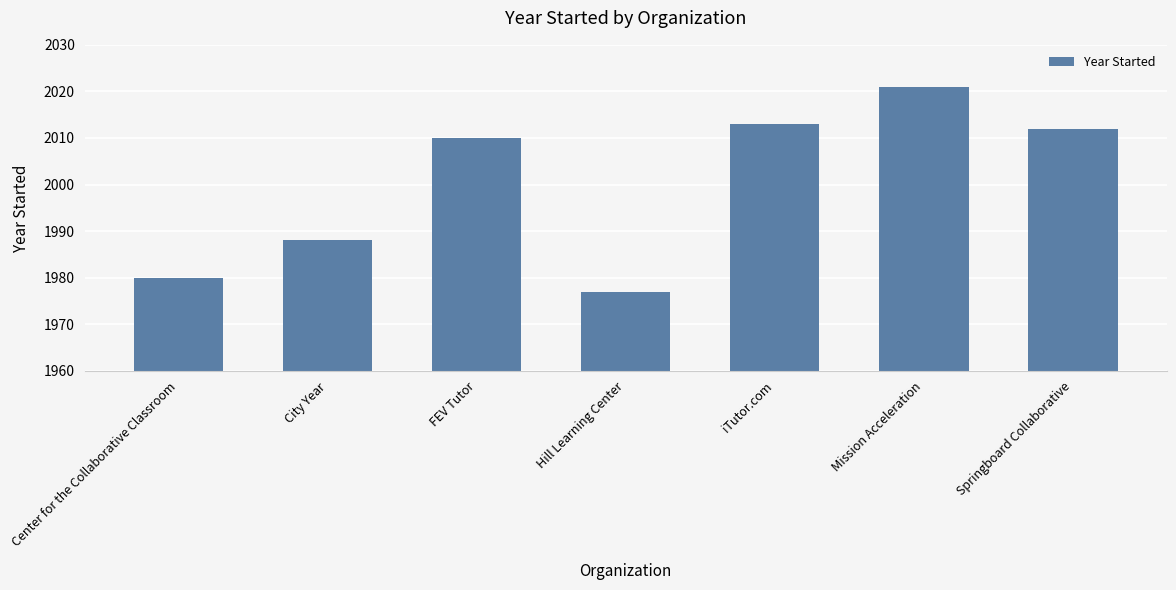

What is the change in value from City Year to Mission Acceleration?

+33